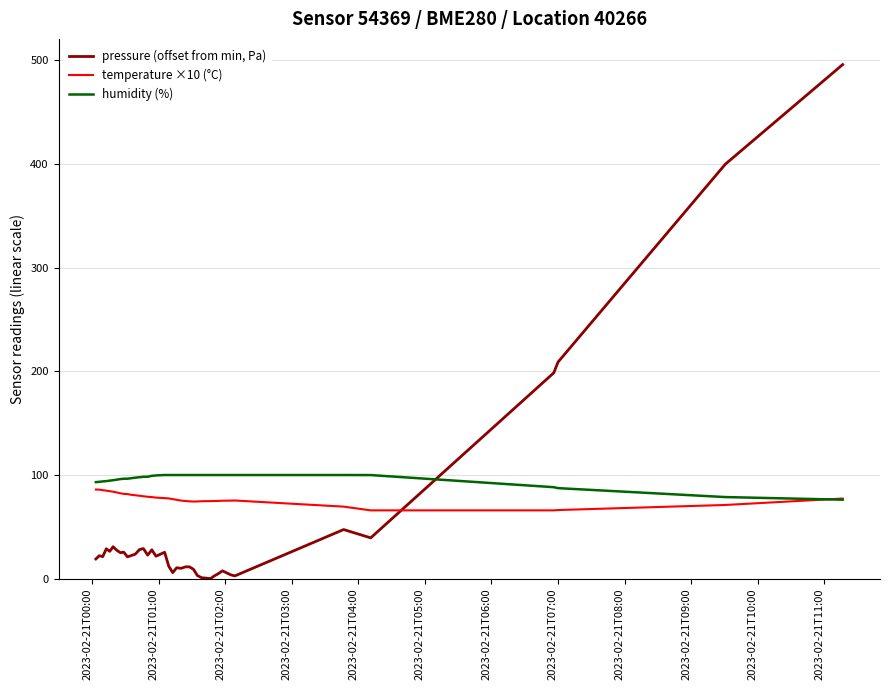

Which series has the widest spread of values?

pressure (offset from min, Pa)